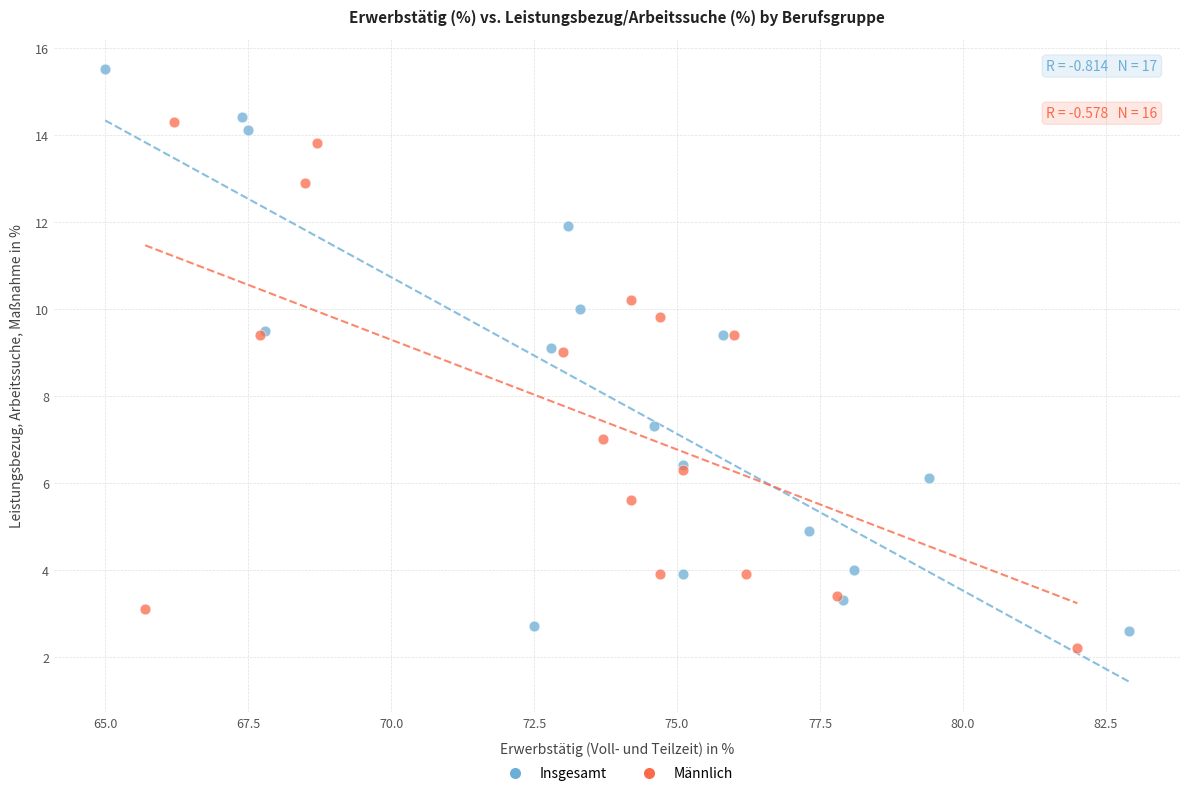

Which series has the widest spread of Y values?

Insgesamt